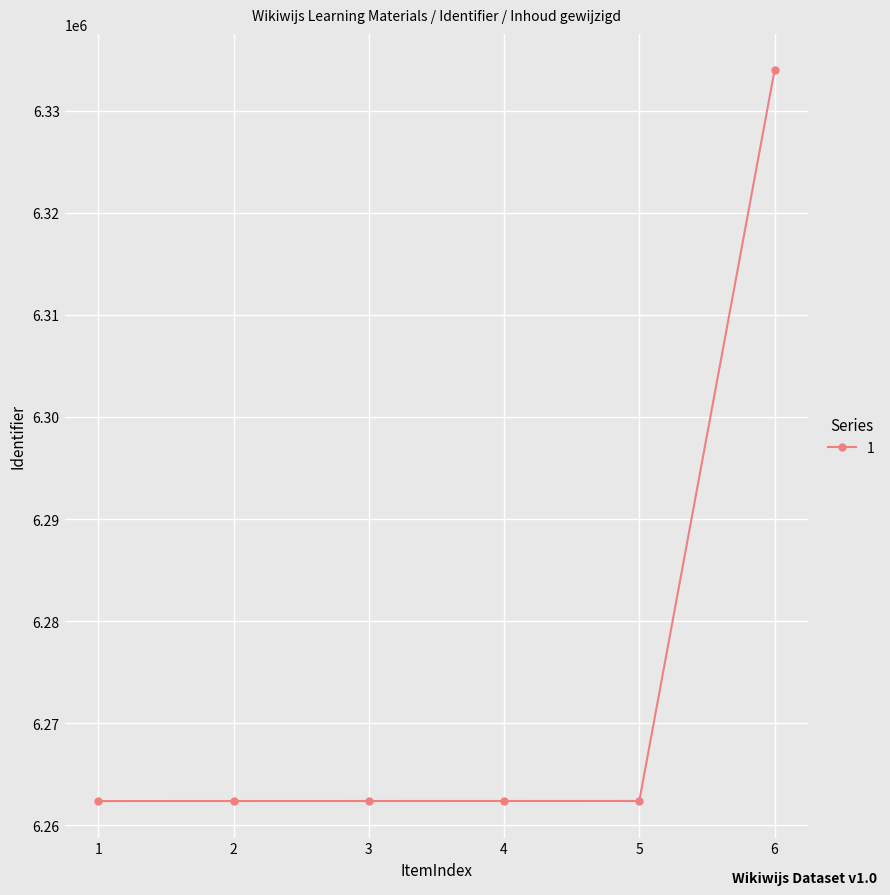

What is the value of the 5th point from the left?

6262384